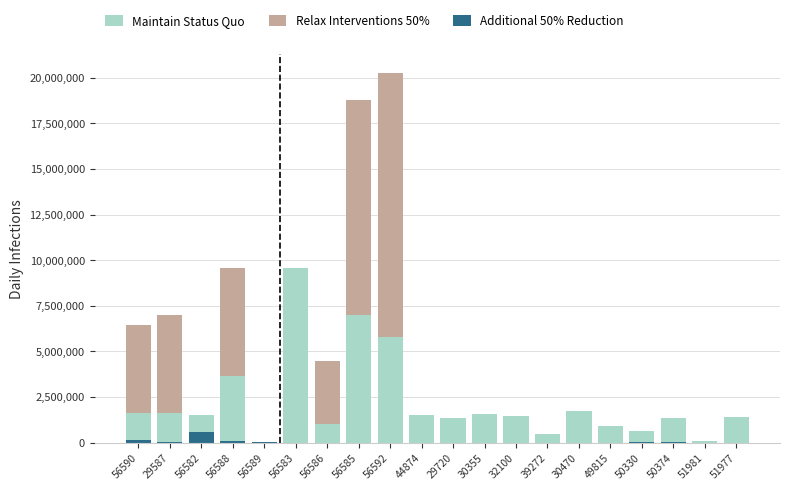

At which category is the sum across all series the highest?

56592